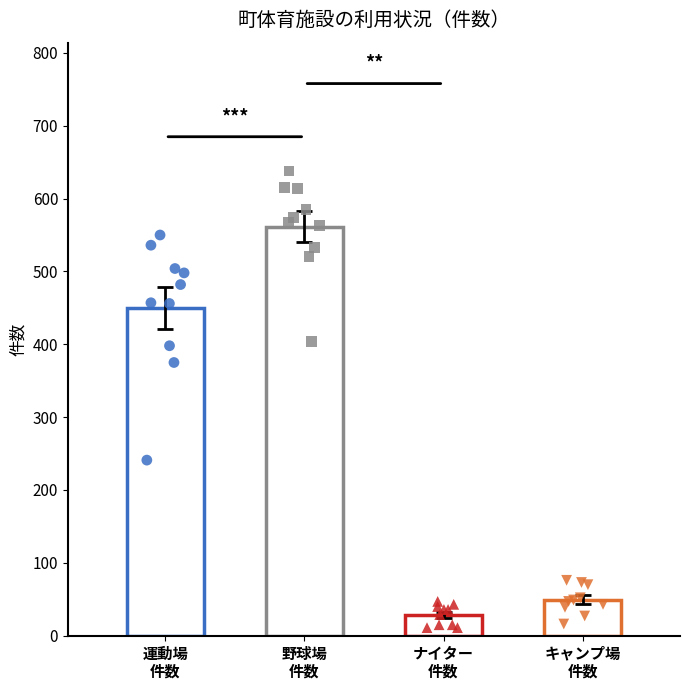

Is the value of 愛知池運動公園（運動場・件数） at 2022 greater than the value of 愛知池運動公園（野球場・件数） at 2017?

No